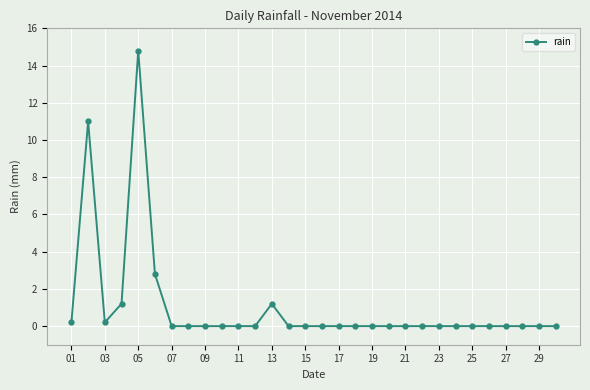

Does the chart have visible grid lines?

Yes